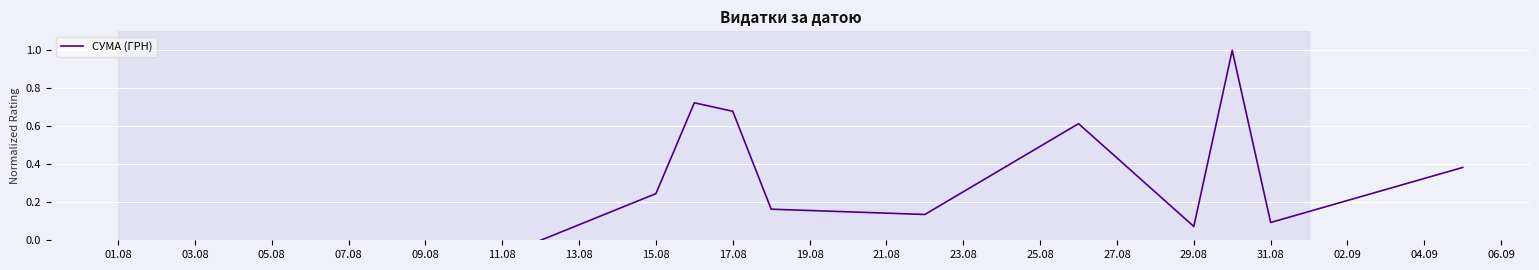

What is the greatest value displayed?

1.0